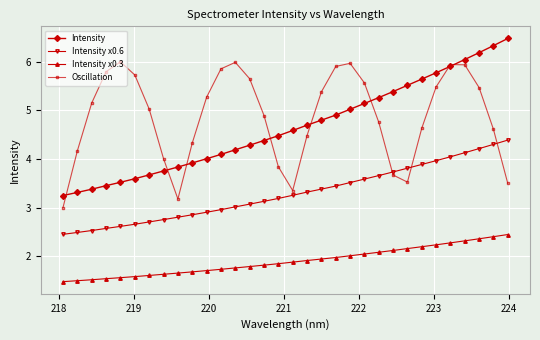

List the series in order of their peak value, lowest first.

Intensity x0.3, Intensity x0.6, Oscillation, Intensity